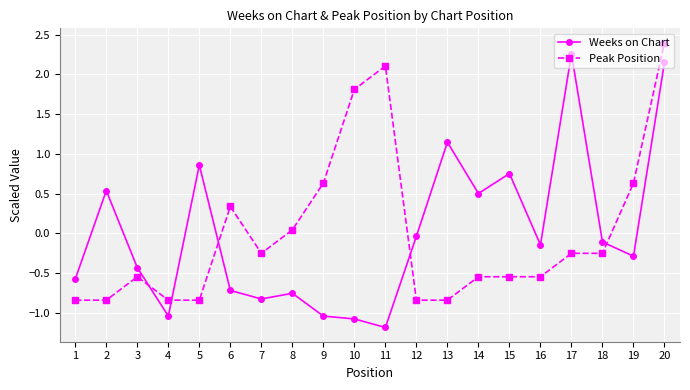

How many negative values does the Peak Position series have?

13